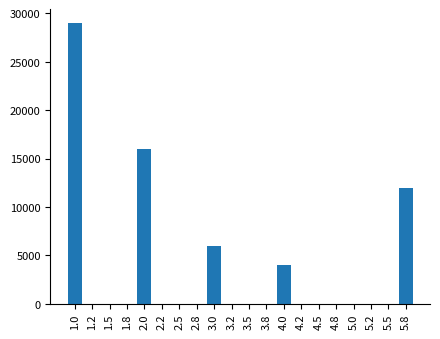

Reading left to right, extract all data points from this chart.

1.0=29000	1.2=0	1.5=0	1.8=0	2.0=16000	2.2=0	2.5=0	2.8=0	3.0=6000	3.2=0	3.5=0	3.8=0	4.0=4000	4.2=0	4.5=0	4.8=0	5.0=0	5.2=0	5.5=0	5.8=12000